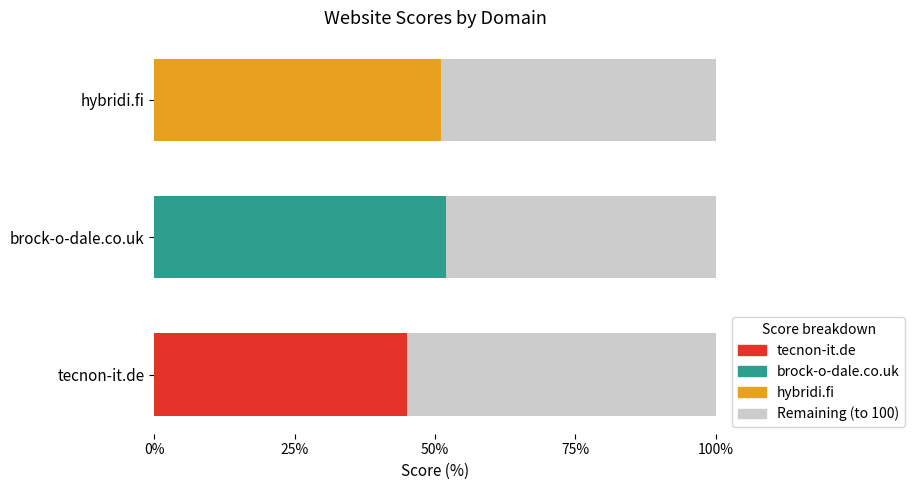

What is the maximum value shown in the chart?

55